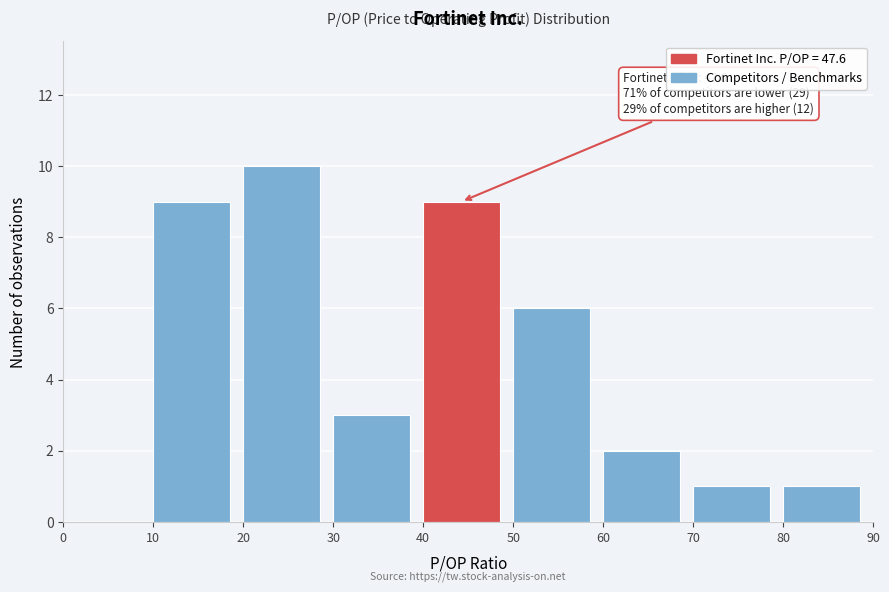

Which range on the x-axis has the tallest bar?

20 to 30